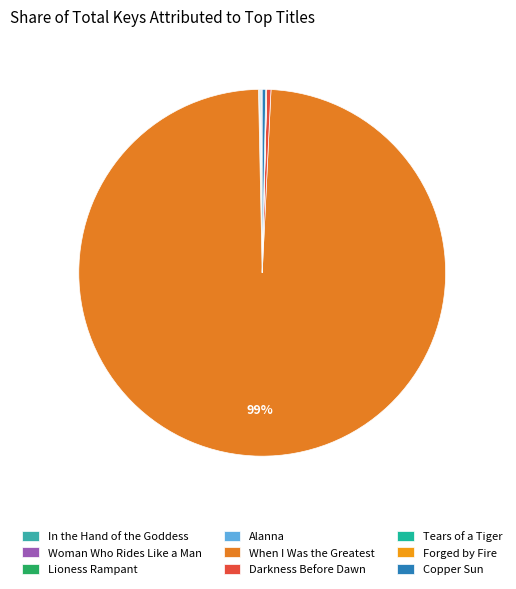

Which category has the smallest portion of the pie?

Tears of a Tiger